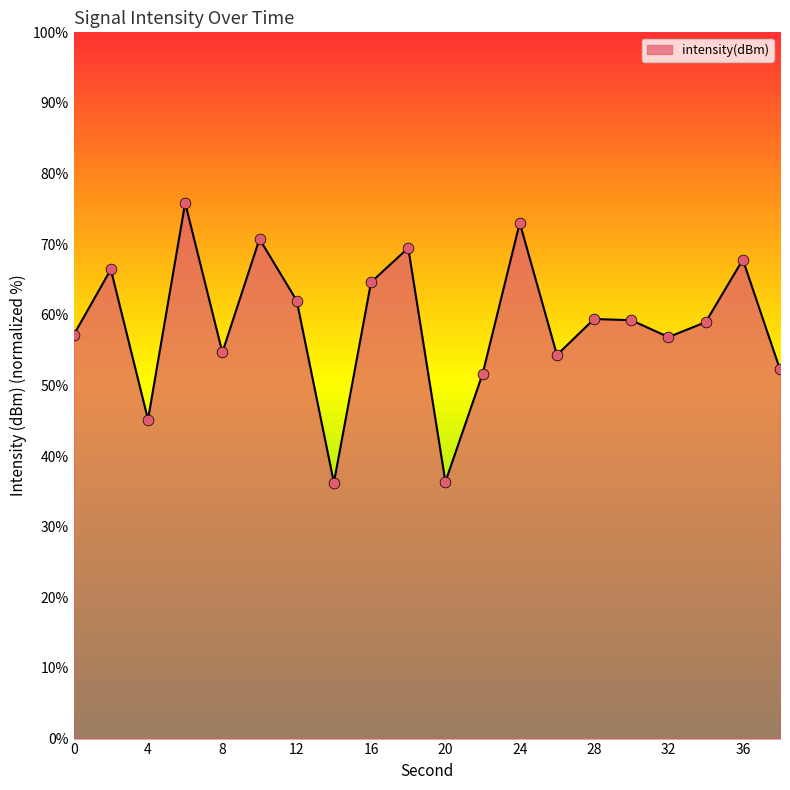

What is the maximum value shown in the chart?

75.8